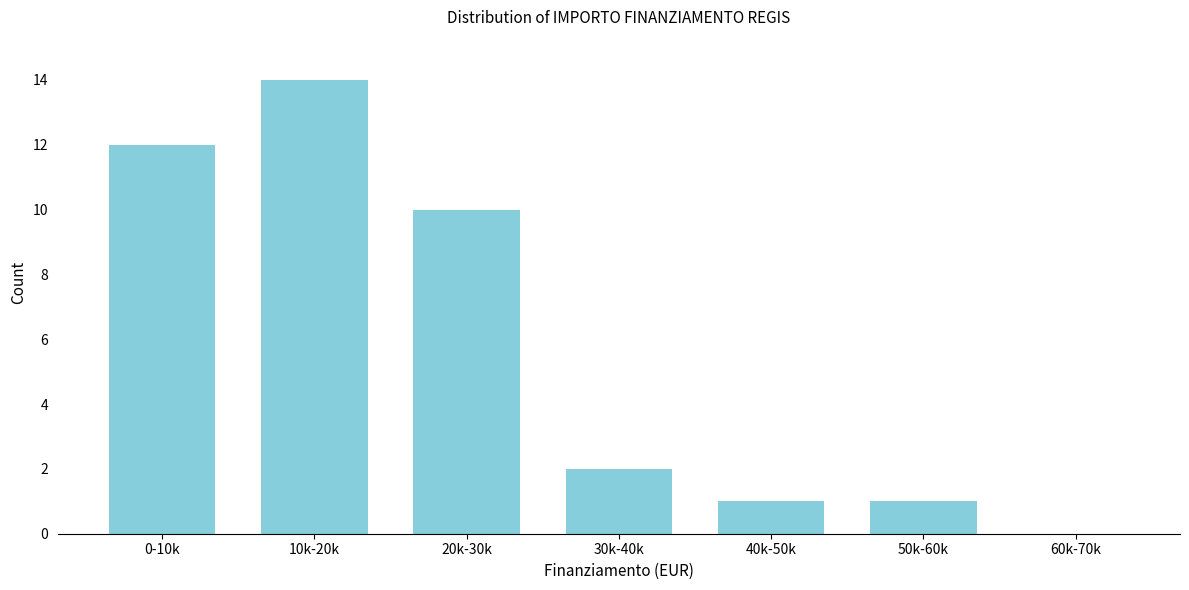

Reading left to right, what are all the values shown in this chart?

0-10k=12	10k-20k=14	20k-30k=10	30k-40k=2	40k-50k=1	50k-60k=1	60k-70k=0